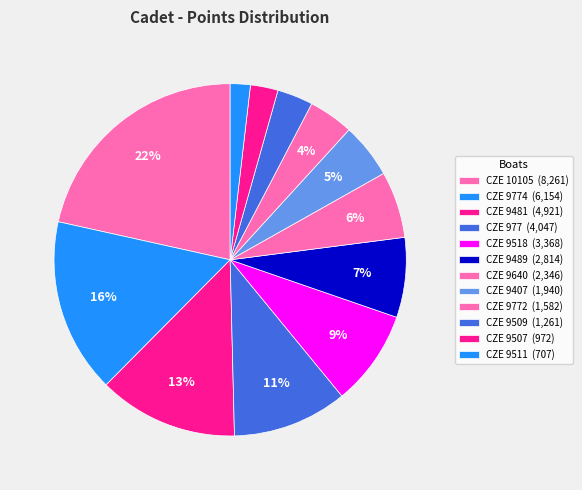

Is there any slice that represents more than half of the pie?

No